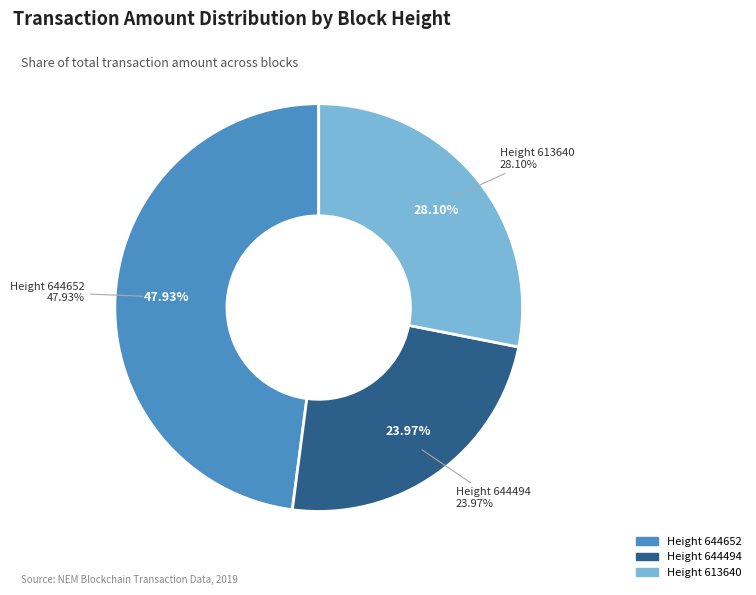

Which slice is the largest?

644652